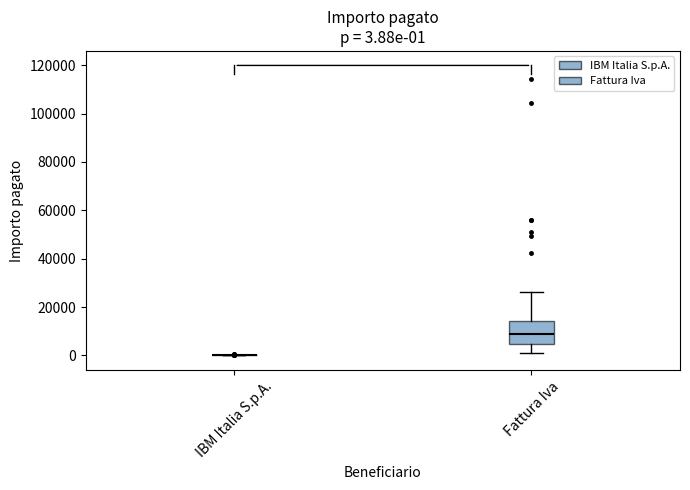

Which box is the tallest, from its lower edge to its upper edge?

Fattura Iva